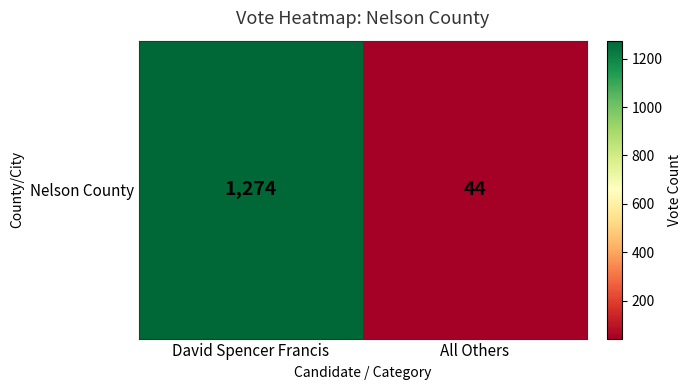

Reading right to left, transcribe all the data shown in this chart.

44	1274